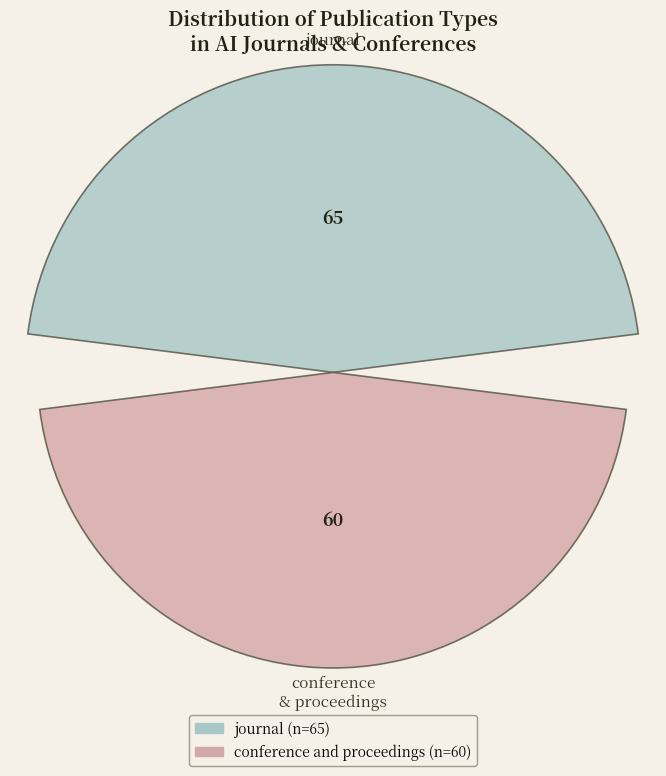

How many bars are there in total?

2